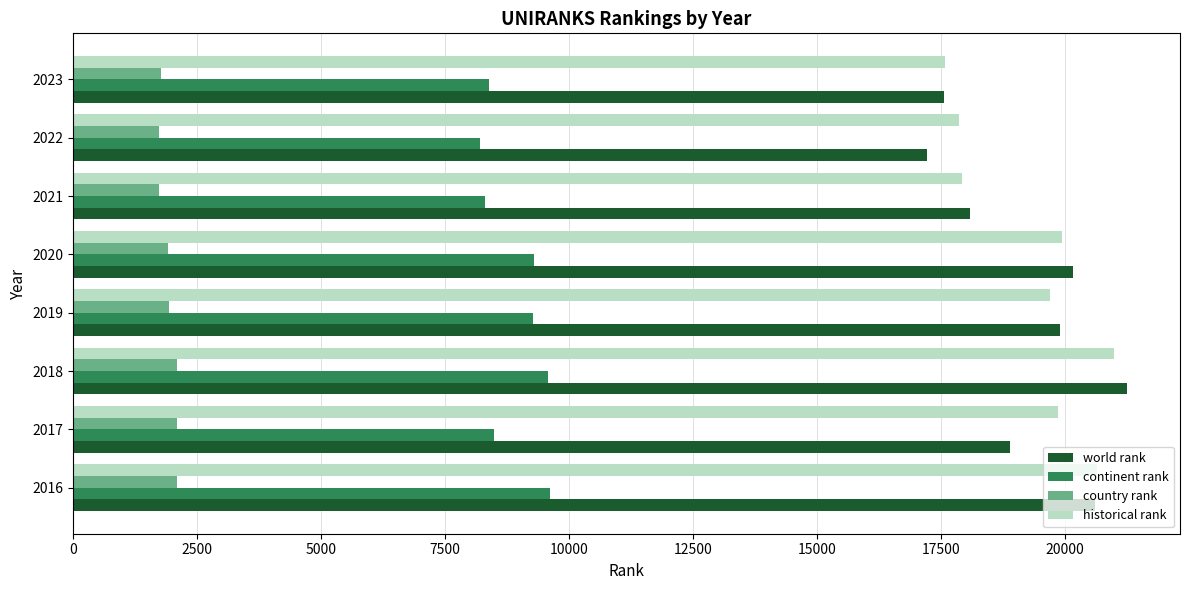

What is the sum of all country rank values?

15363.0